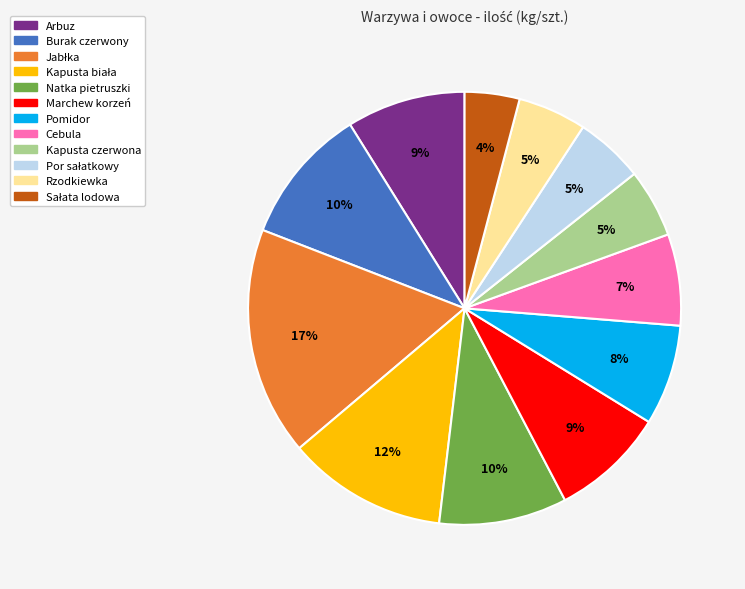

Between Natka pietruszki and Cebula, which is larger?

Natka pietruszki